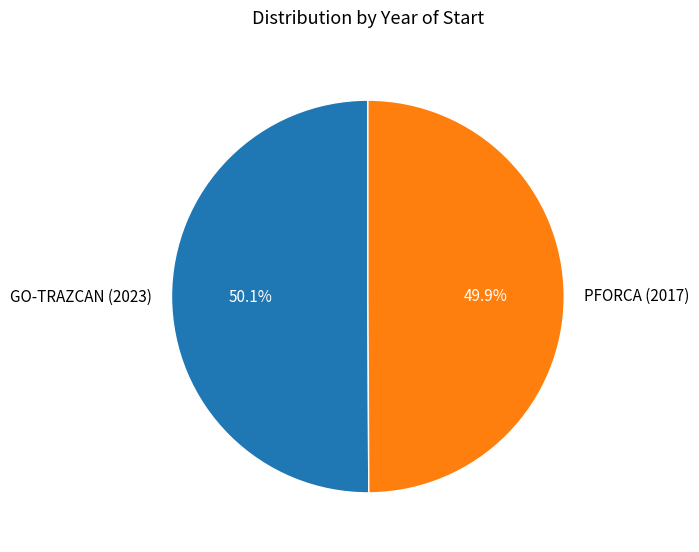

The PFORCA (2017) slice represents 44% of the pie. True or false?

False